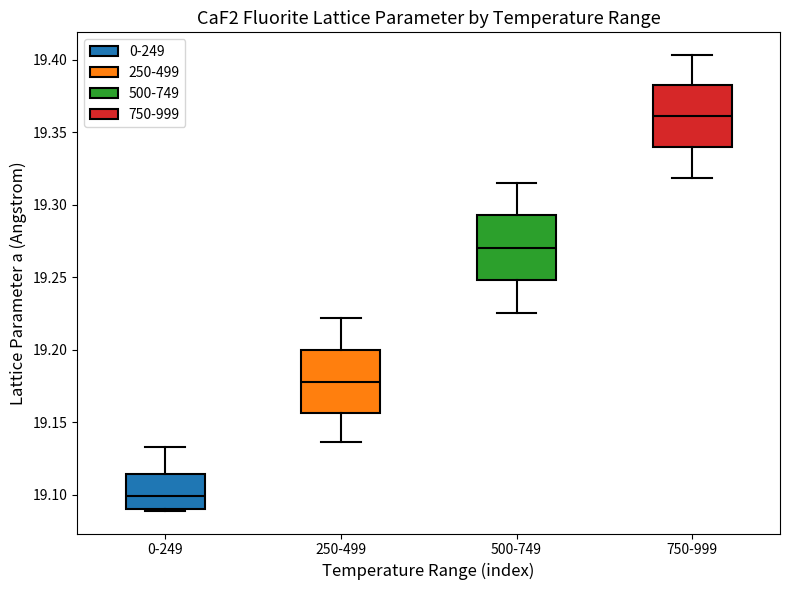

Where is the upper edge of the box for 750-999 on the y-axis? The values are not printed on the chart, so give them approximately, as read against the axis.

19.380